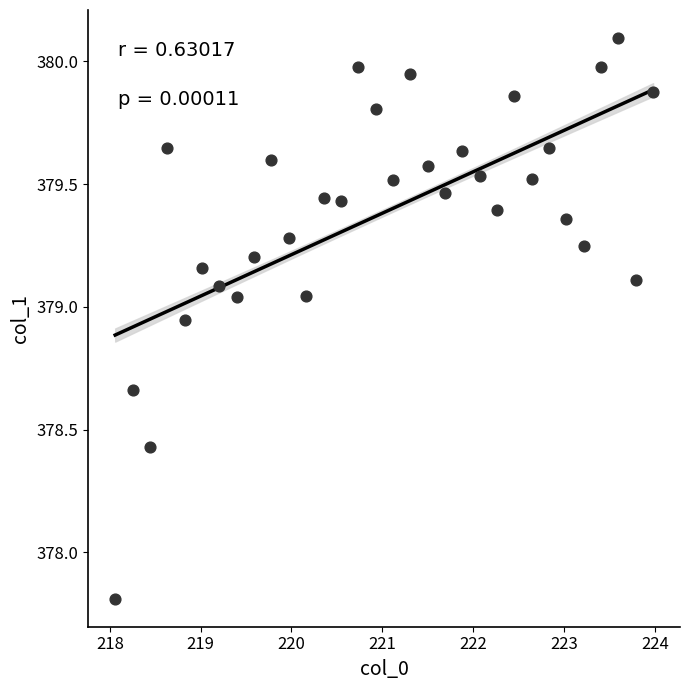

What Y value in the scatter plot is closest to 378?

377.8